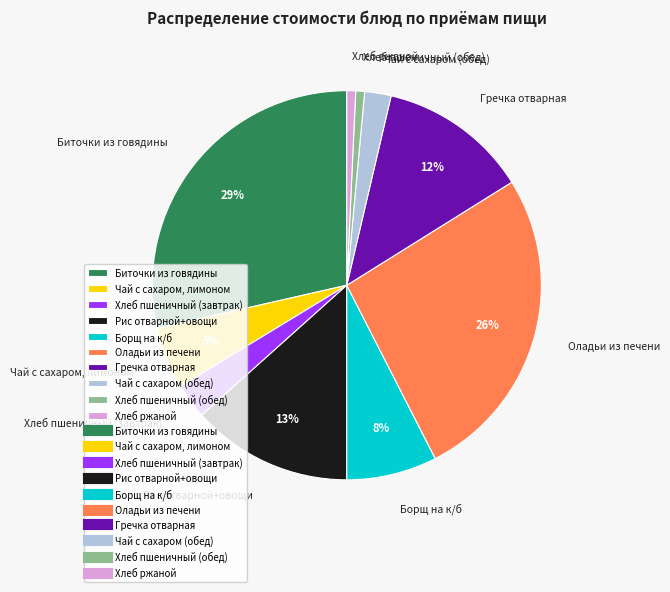

Combined, do Хлеб пшеничный (обед) and Рис отварной+овощи account for over 50%?

No